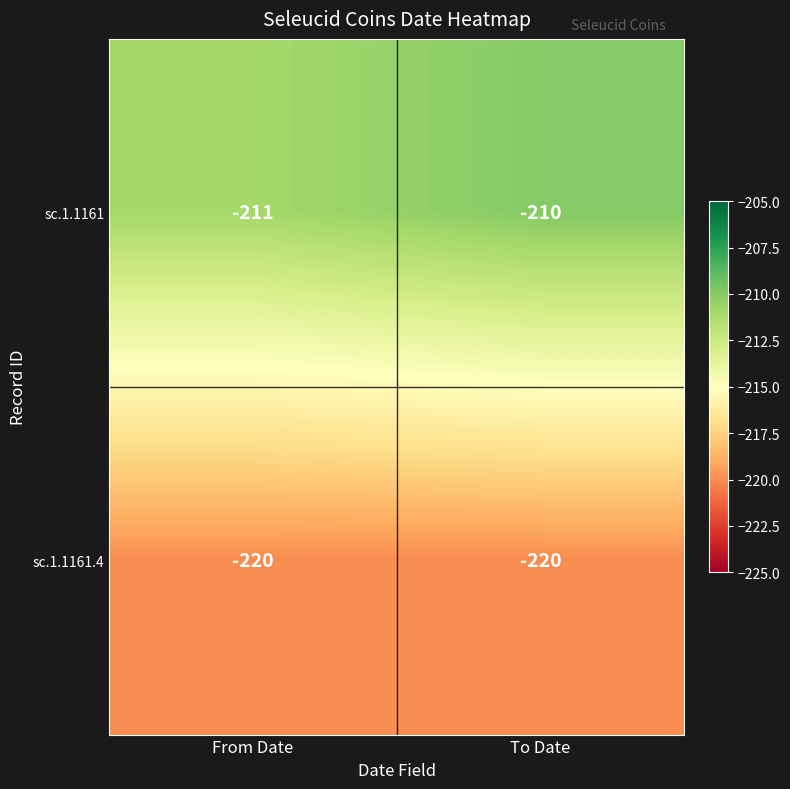

Rank the series at From Date from lowest to highest value.

sc.1.1161.4, sc.1.1161